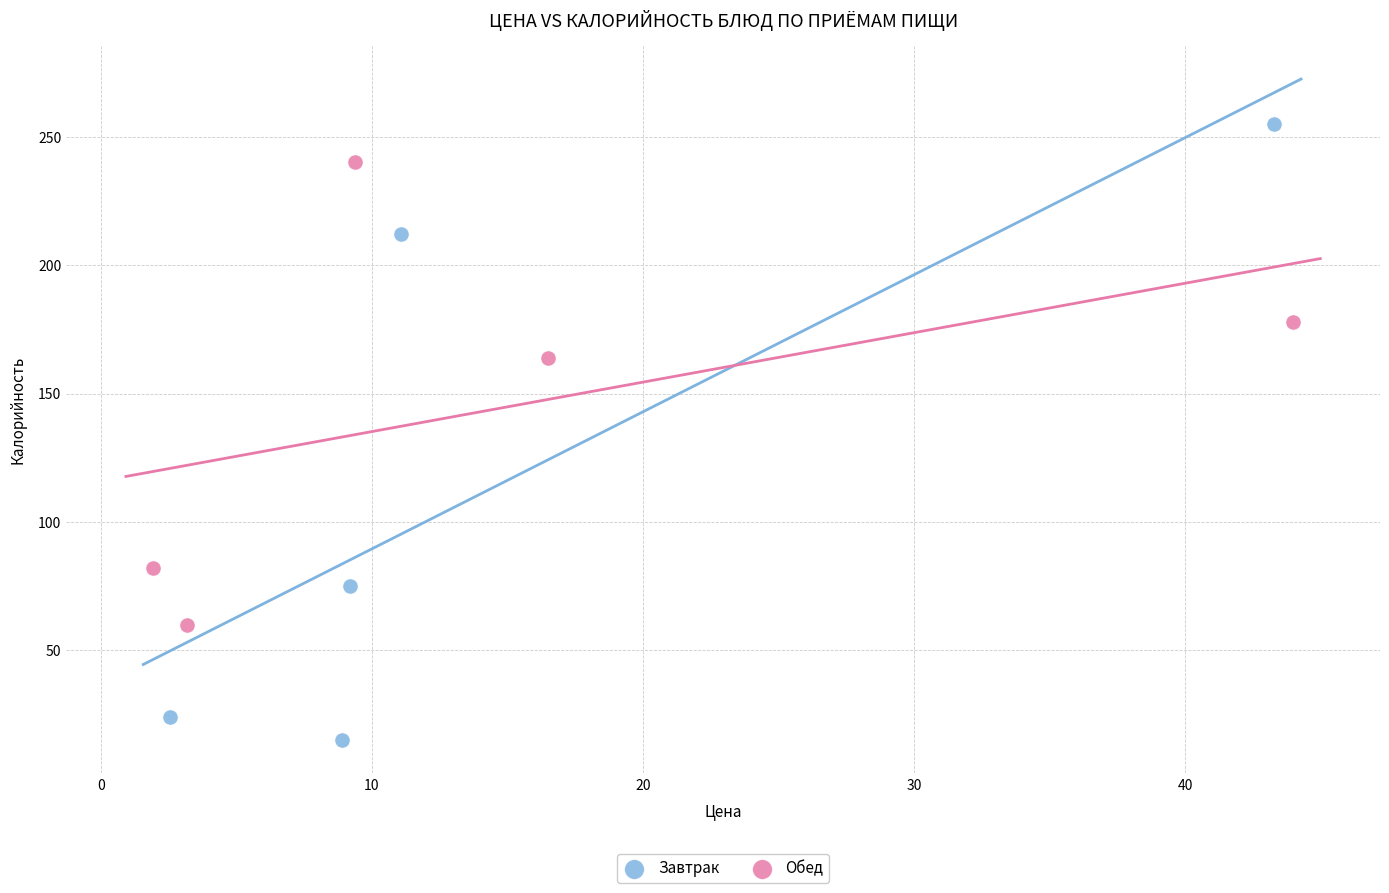

Which series has the largest Y range (max minus min)?

Завтрак